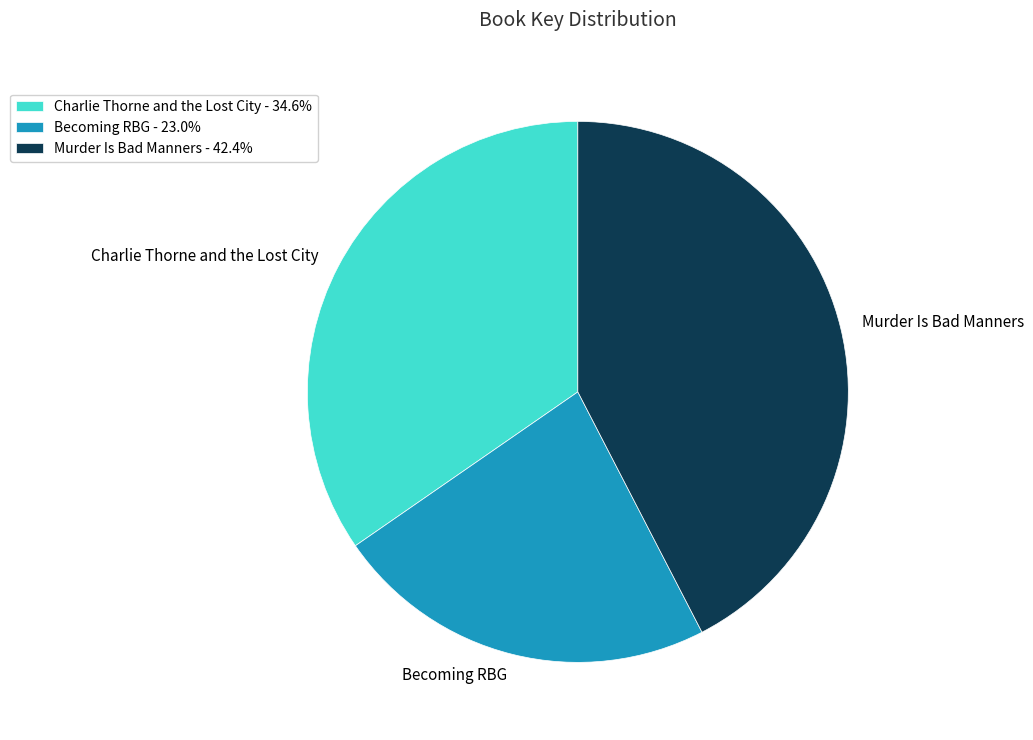

Do Charlie Thorne and the Lost City and Murder Is Bad Manners together represent more than half of the pie?

Yes